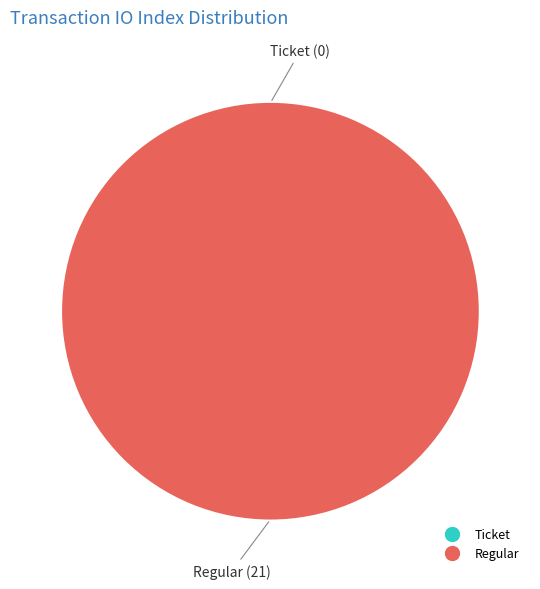

Count the number of slices in the pie.

2